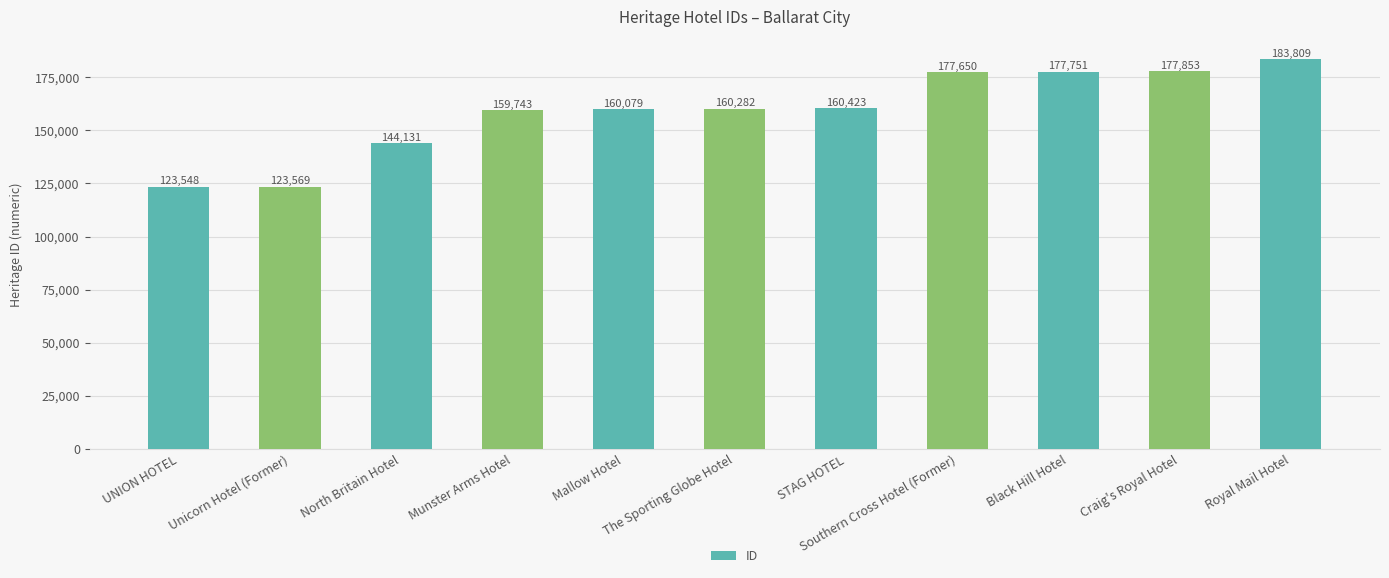

True or false: the data shows 81545 at STAG HOTEL.

False